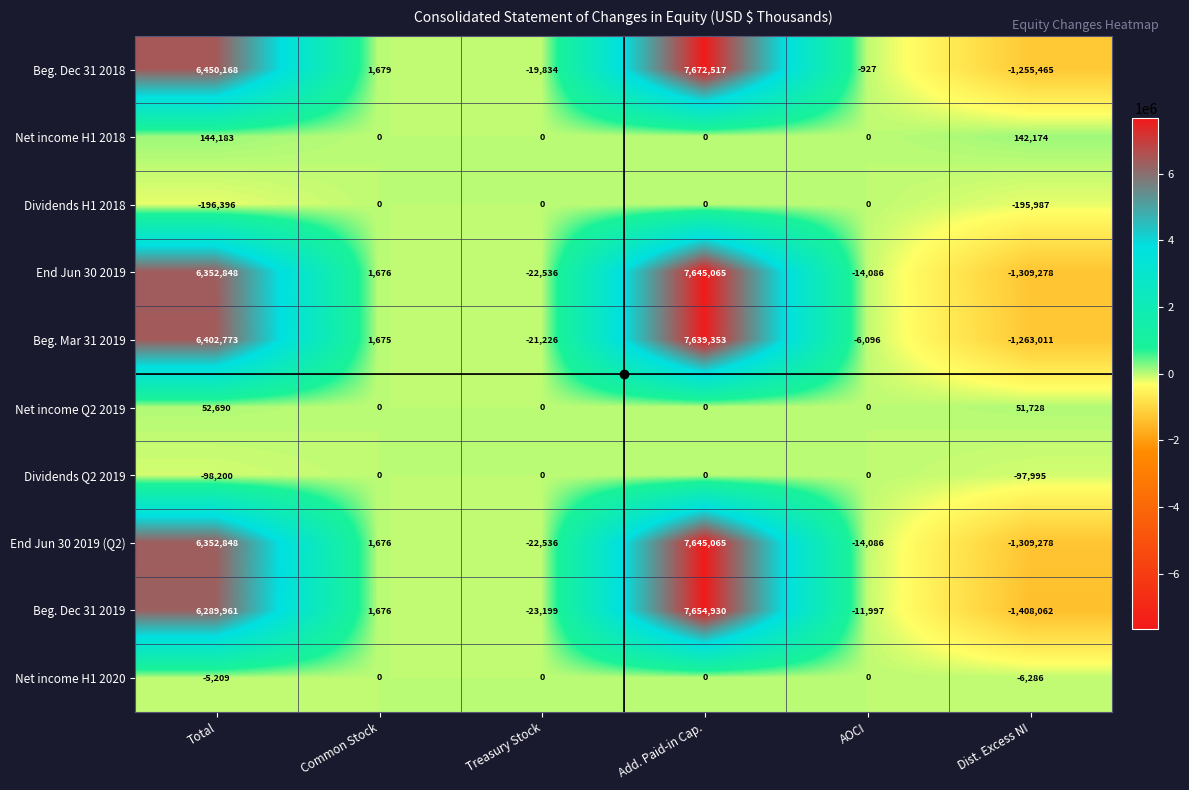

What is the spread (max minus min) of values at Total?

6646564